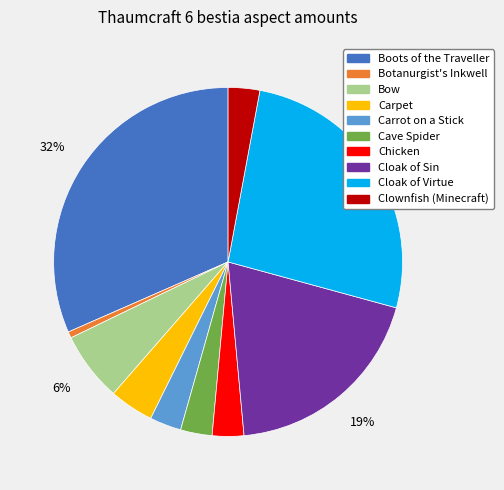

True or false: Botanurgist's Inkwell accounts for 11% of the total.

False